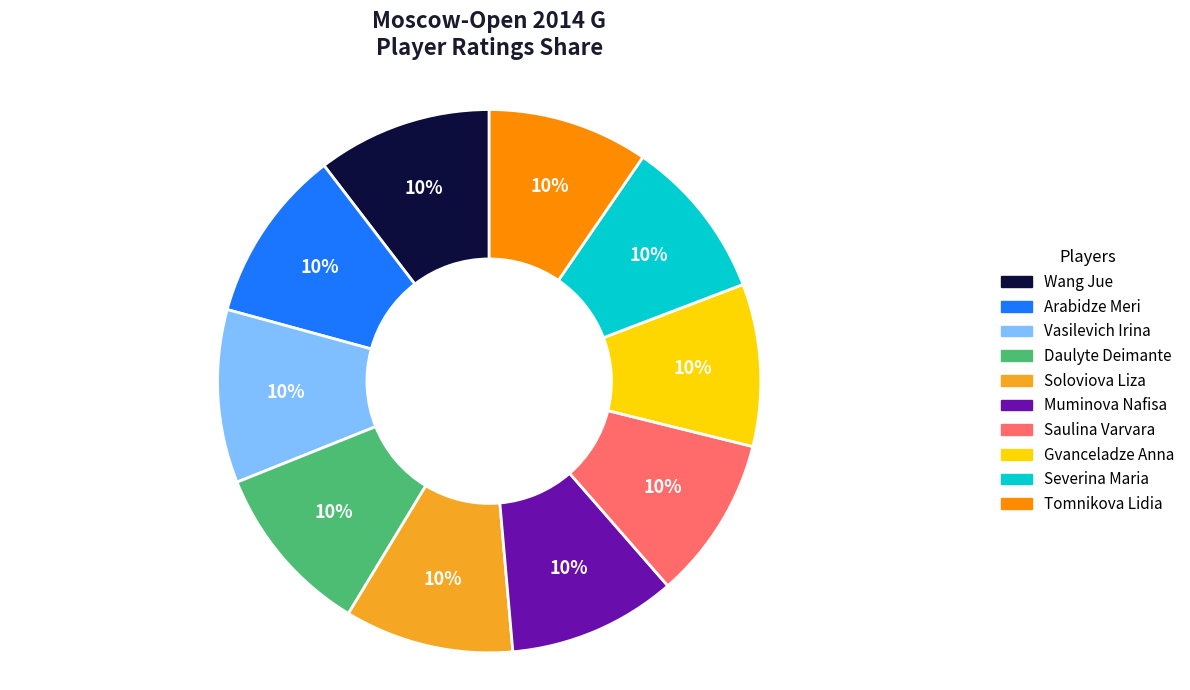

Count the number of slices in the pie.

10